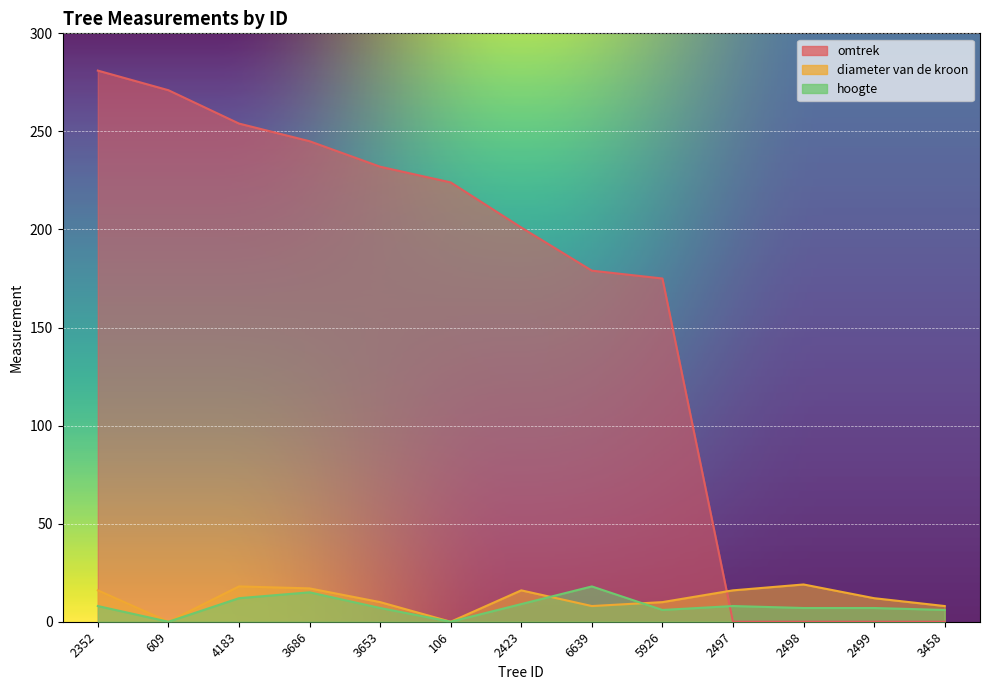

How many values in the diameter van de kroon series exceed 12?

6